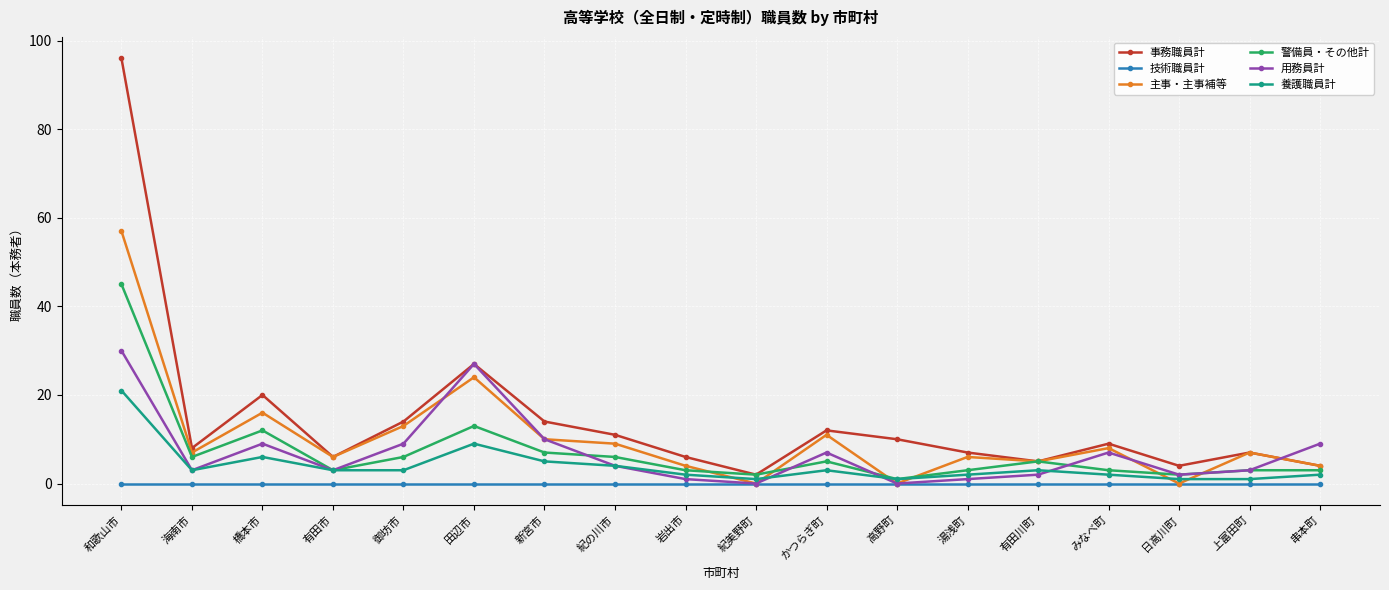

What is the maximum value shown in the chart?

96